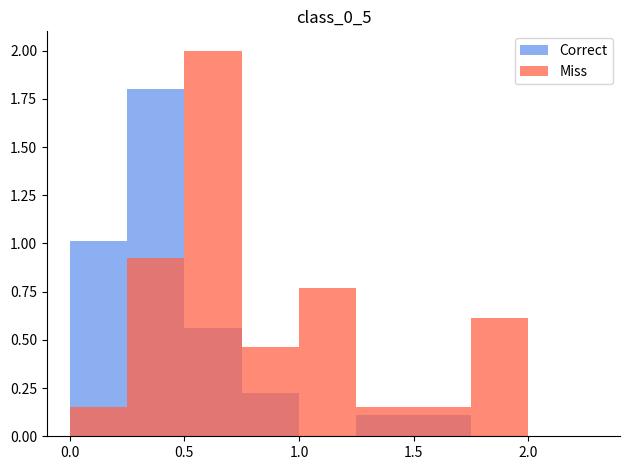

At which label does Miss reach its peak?

0.5